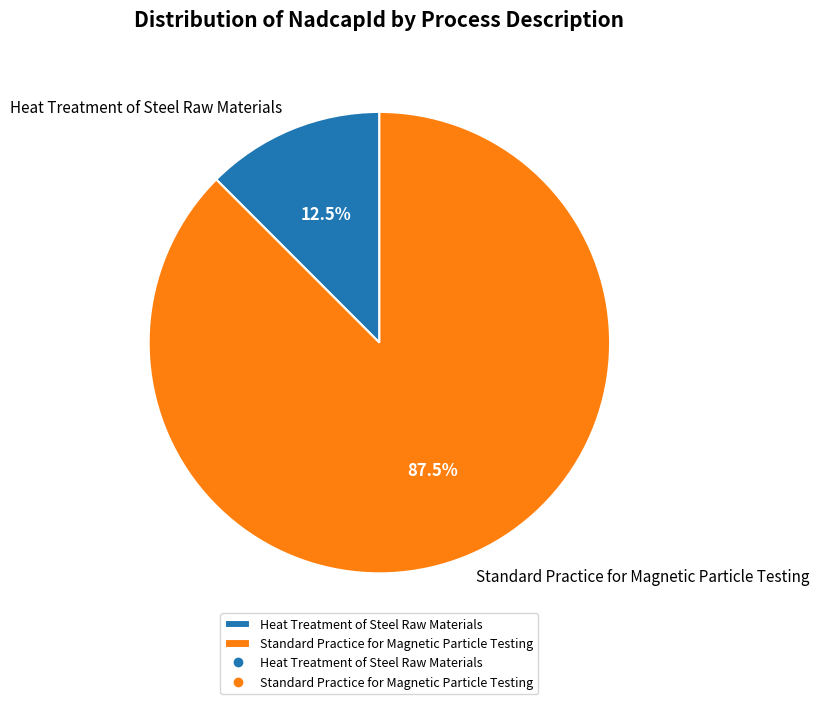

Rank the categories by value from lowest to highest.

Heat Treatment of Steel Raw Materials, Standard Practice for Magnetic Particle Testing